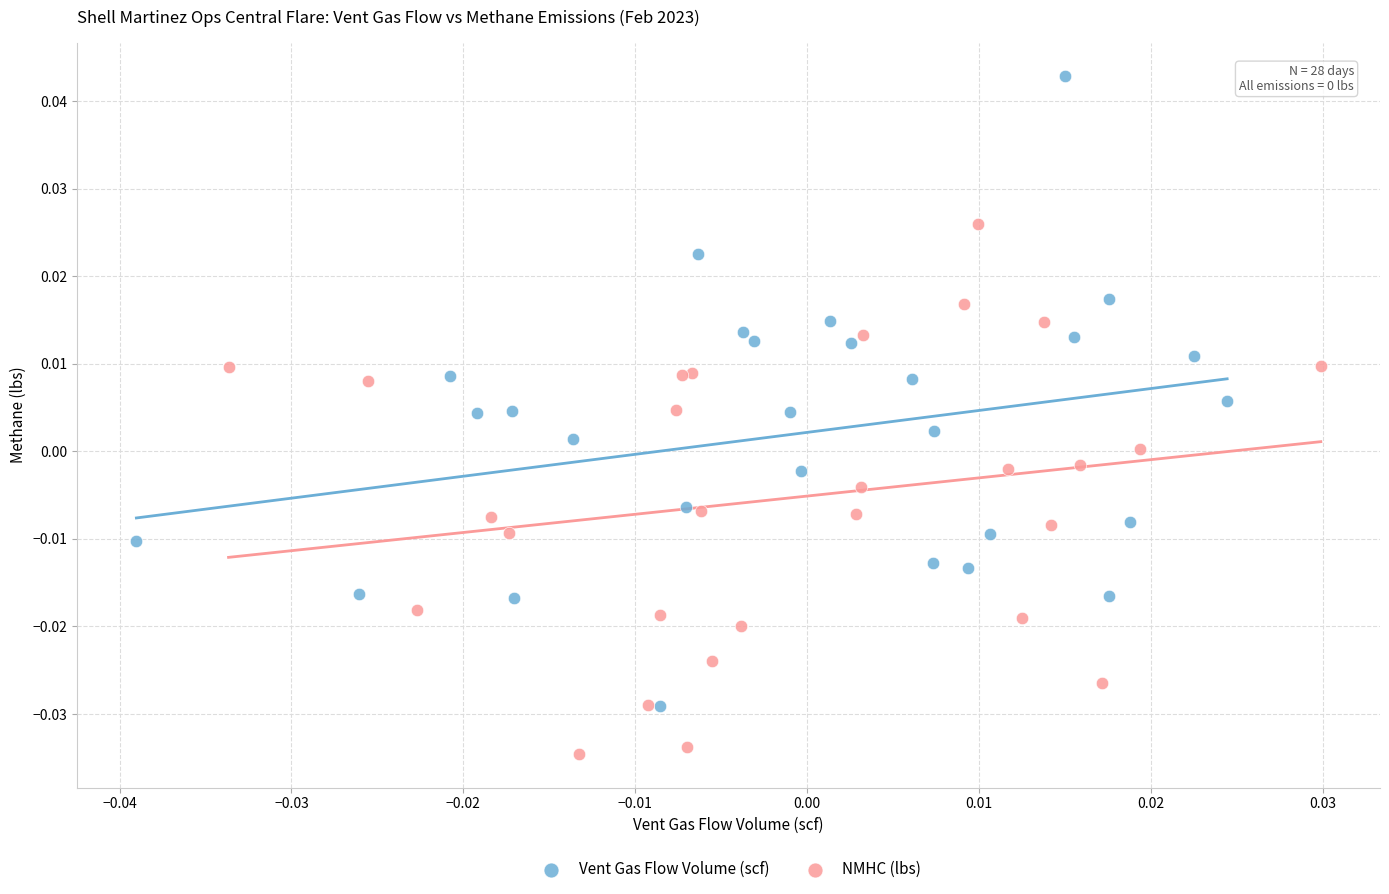

Which series reaches the maximum Y coordinate?

Vent Gas Flow Volume (scf)